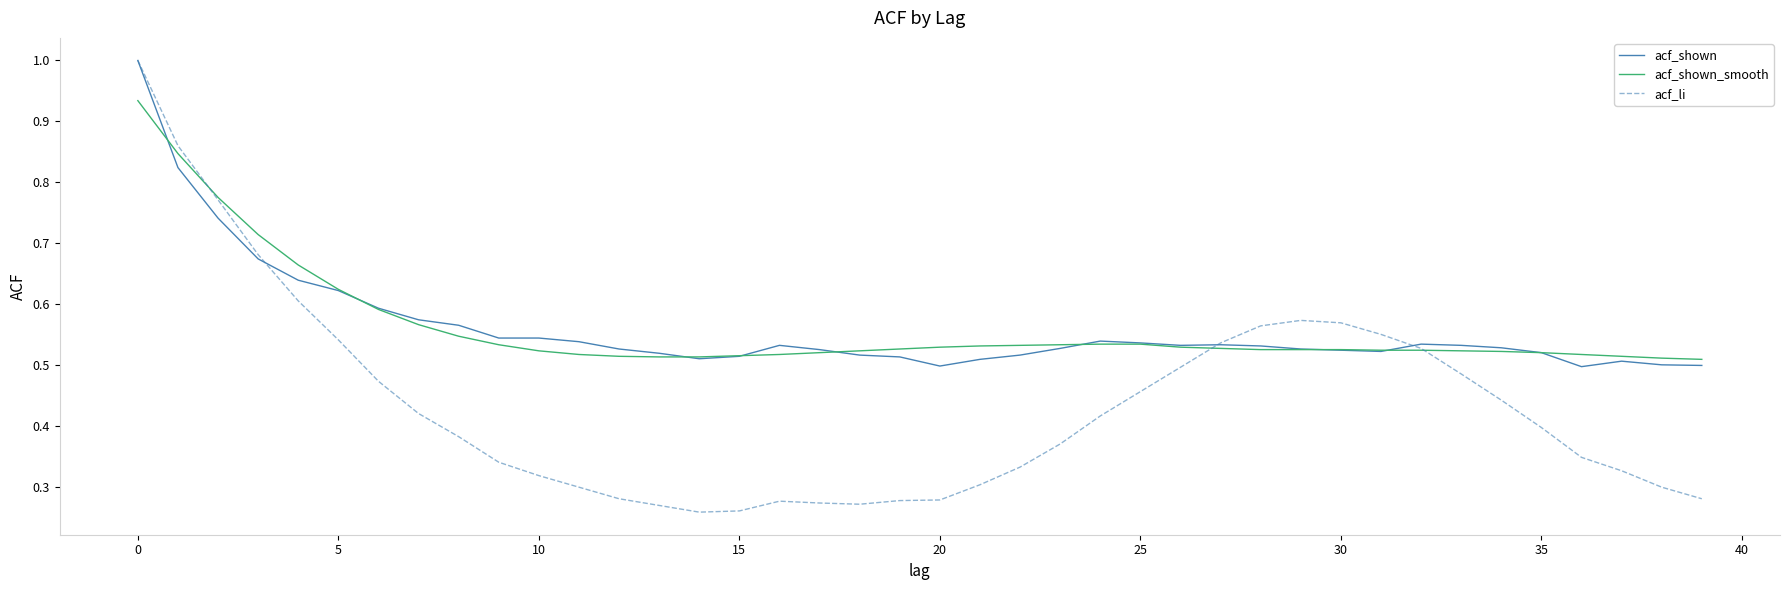

Which series has the largest range (max minus min)?

acf_li